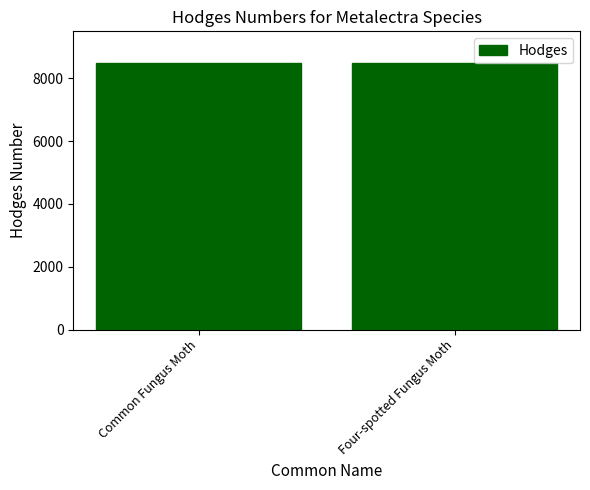

What is the label of the 1st bar from the right?

Four-spotted Fungus Moth